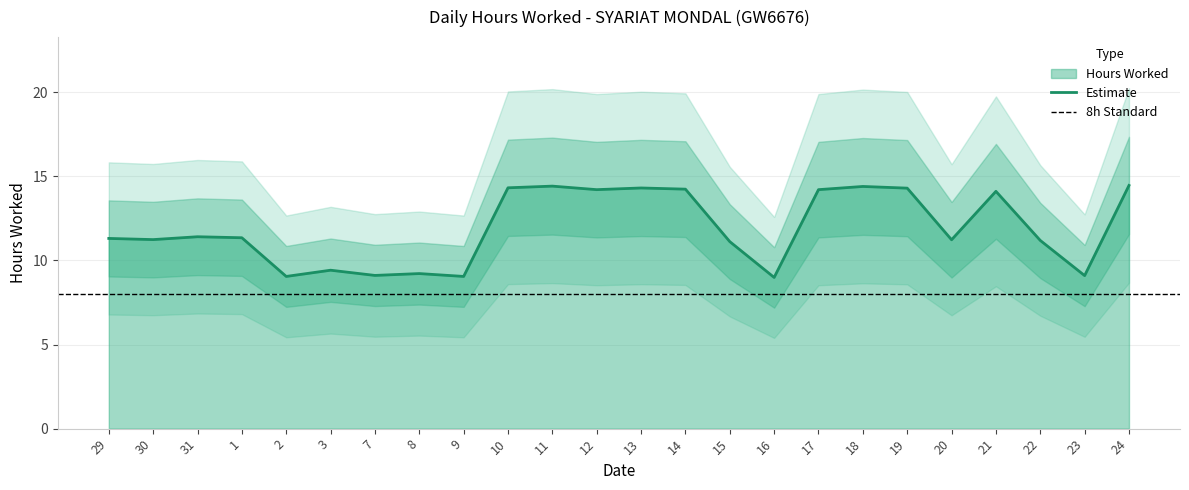

Where is the first local maximum?

31